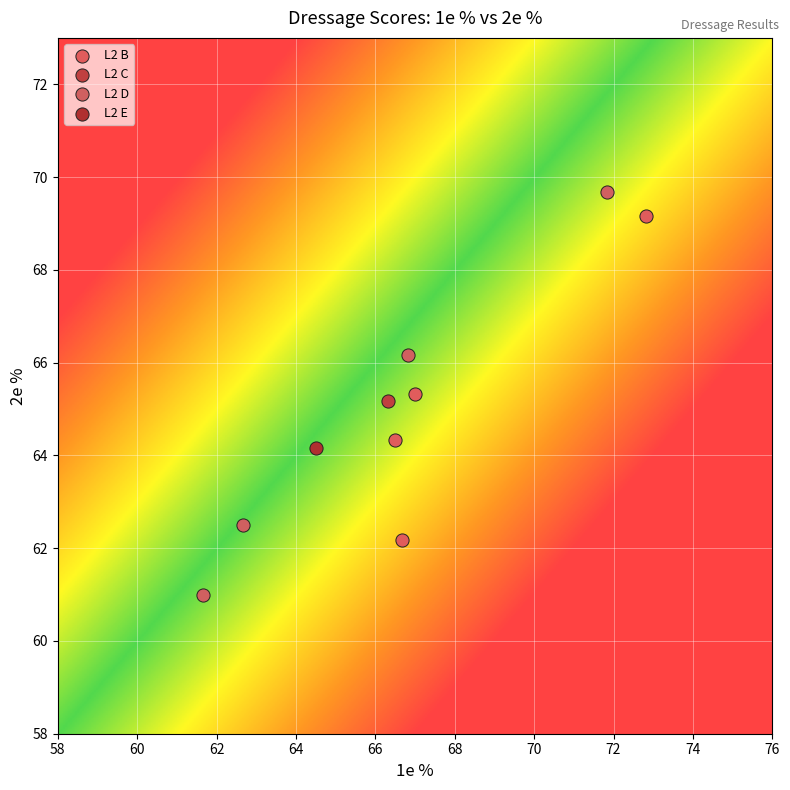

What are all the series names shown in the legend?

L2 B, L2 C, L2 D, L2 E